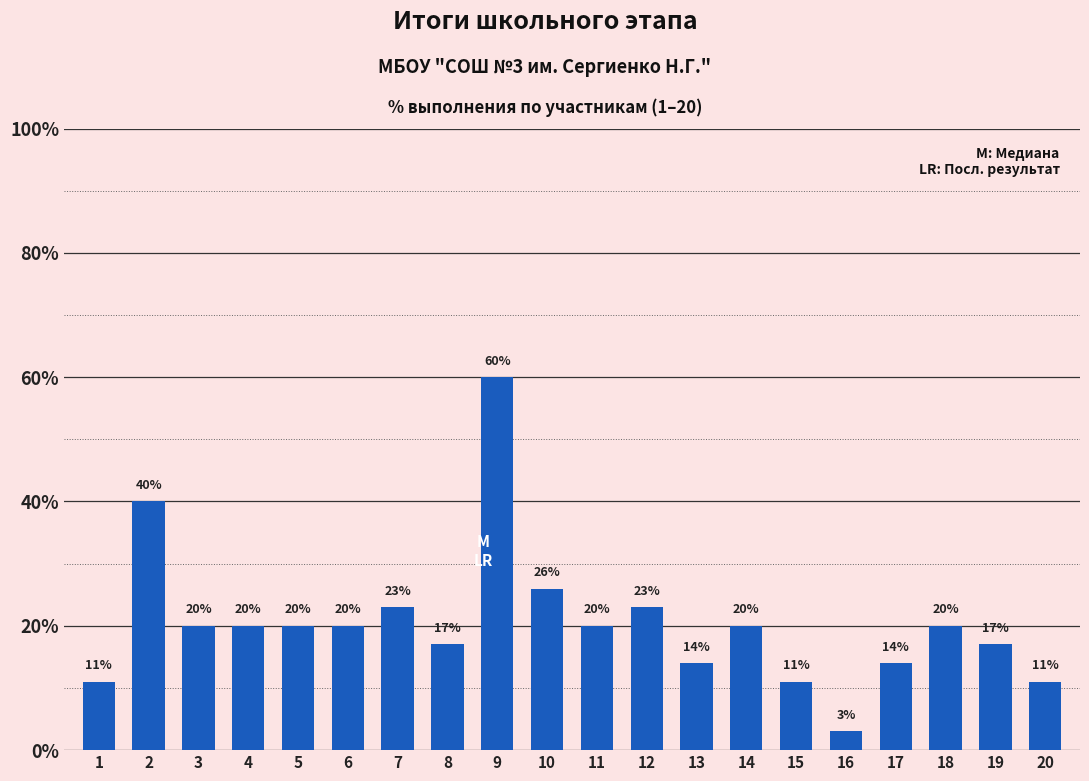

Rank the categories by value from lowest to highest.

16, 1, 15, 20, 13, 17, 8, 19, 3, 4, 5, 6, 11, 14, 18, 7, 12, 10, 2, 9